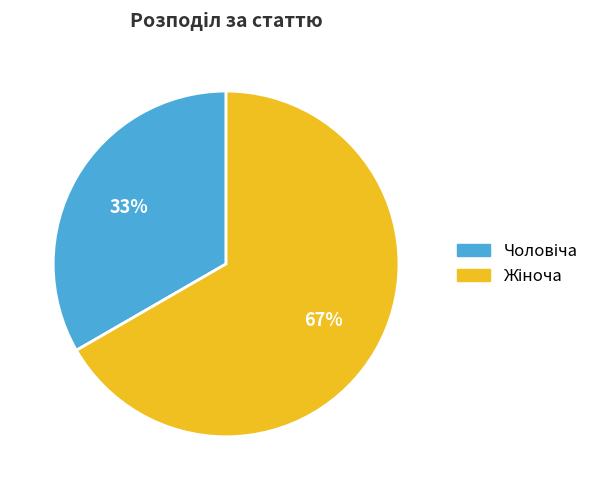

To the nearest percent, what is the average slice percentage?

50%